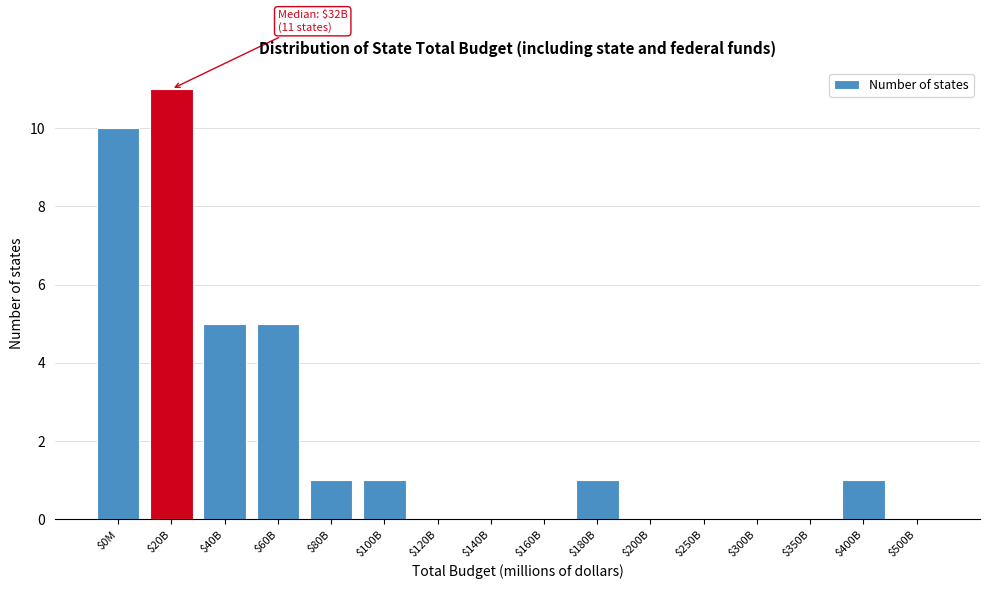

The value at $120B is 0. True or false?

True